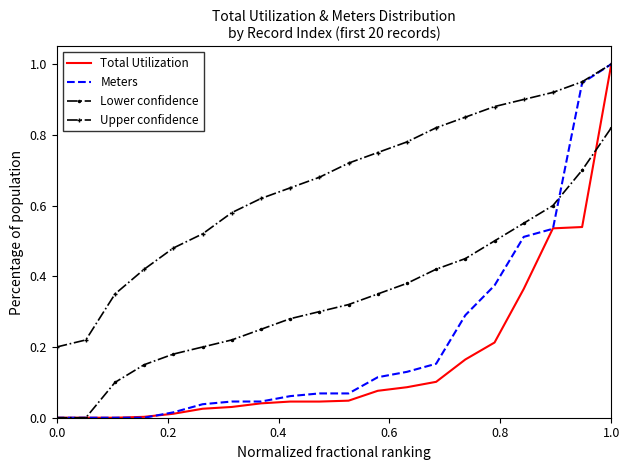

What is the maximum value for Meters?

1.0